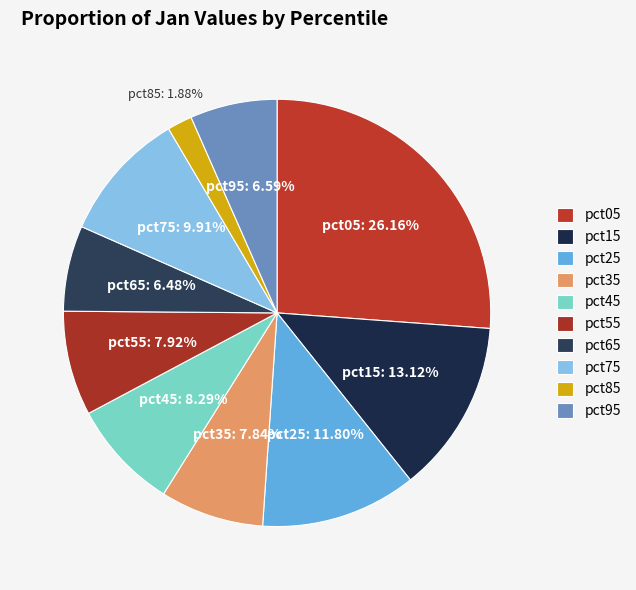

What percentage is the pct15 slice, to the nearest percent?

13%